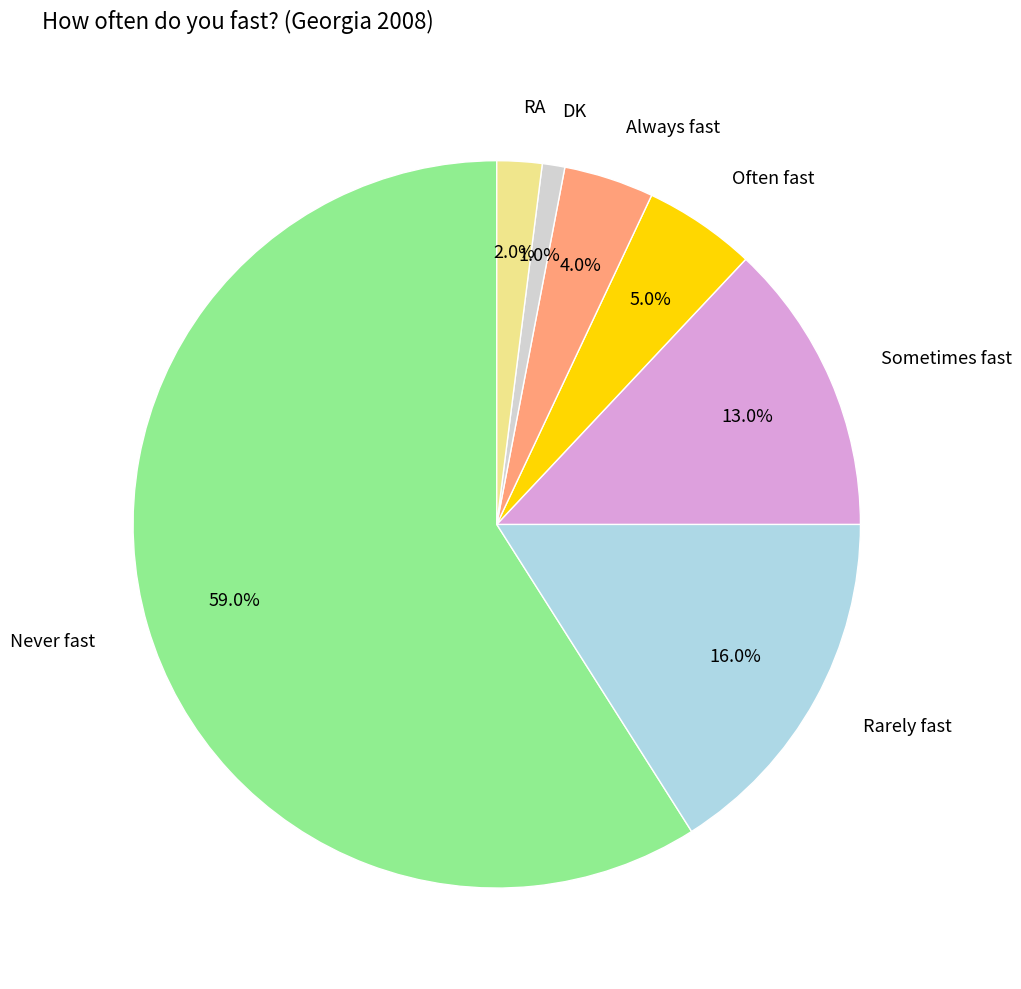

Does Never fast account for over 50% of the chart?

Yes